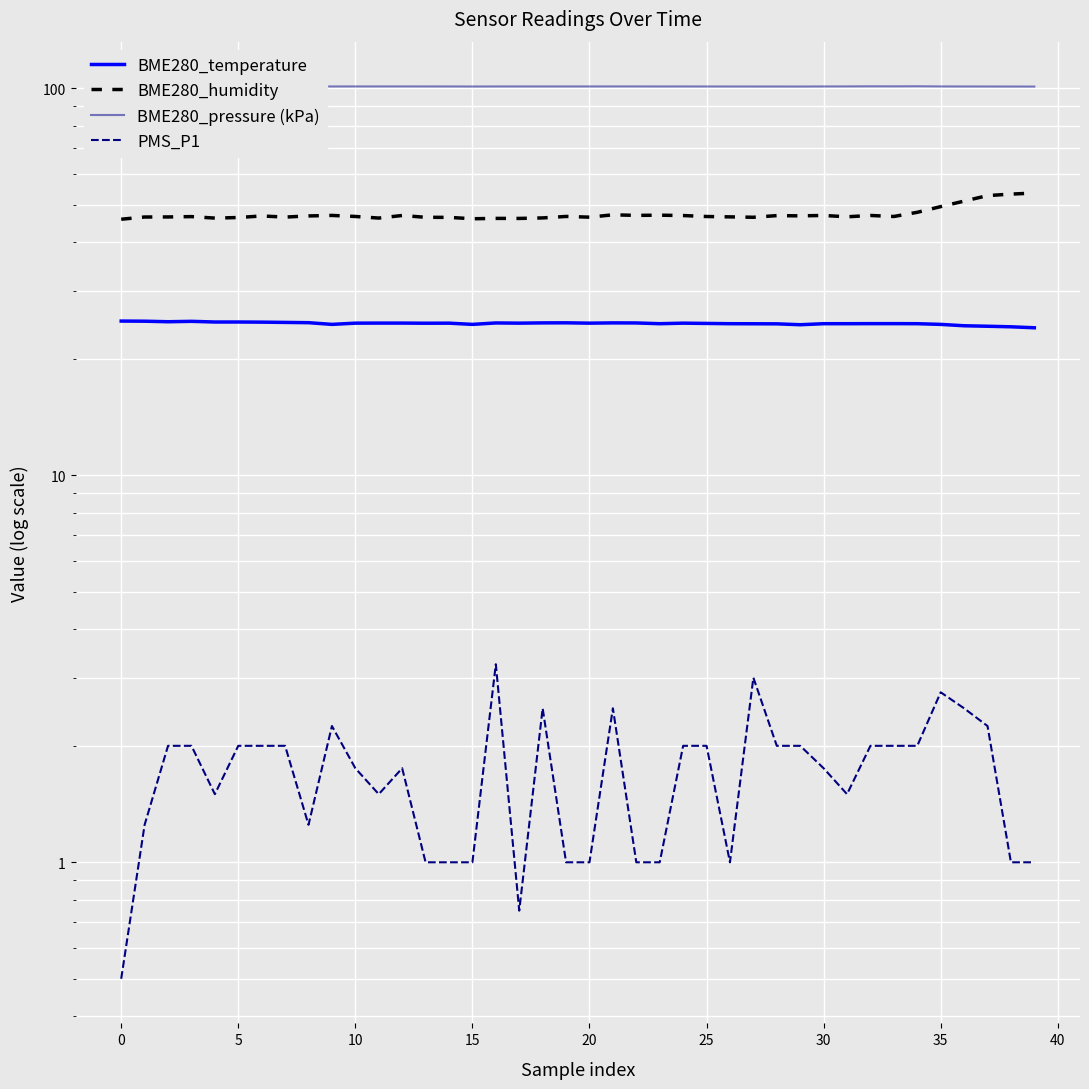

At which category is the sum across all series the highest?

37